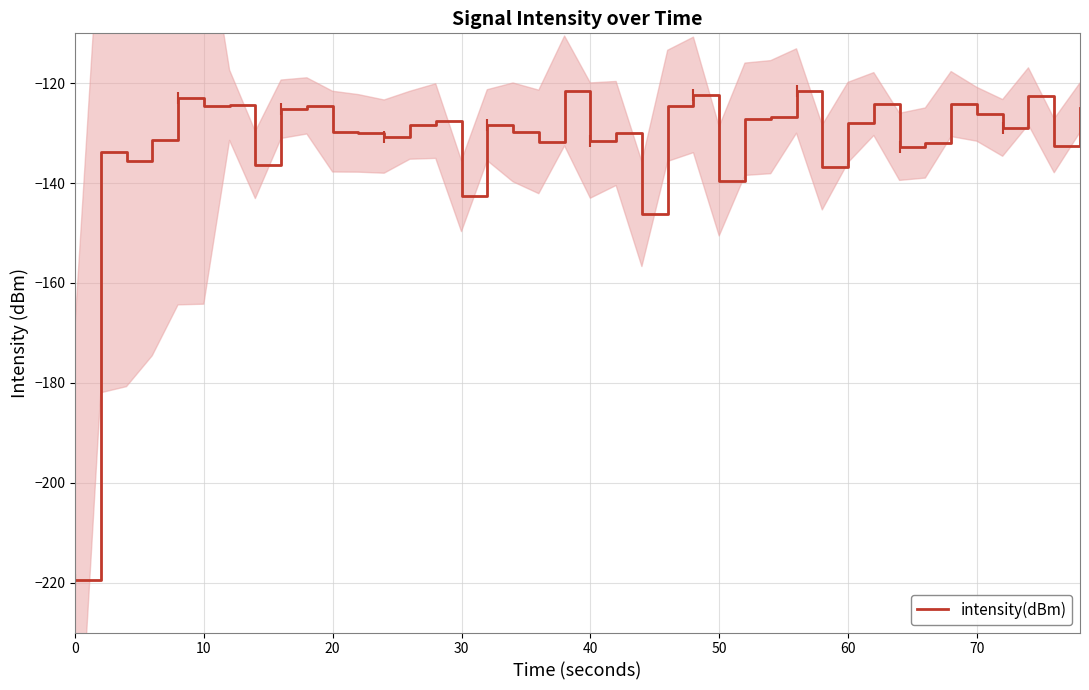

What is the minimum value for intensity(dBm)?

-219.6